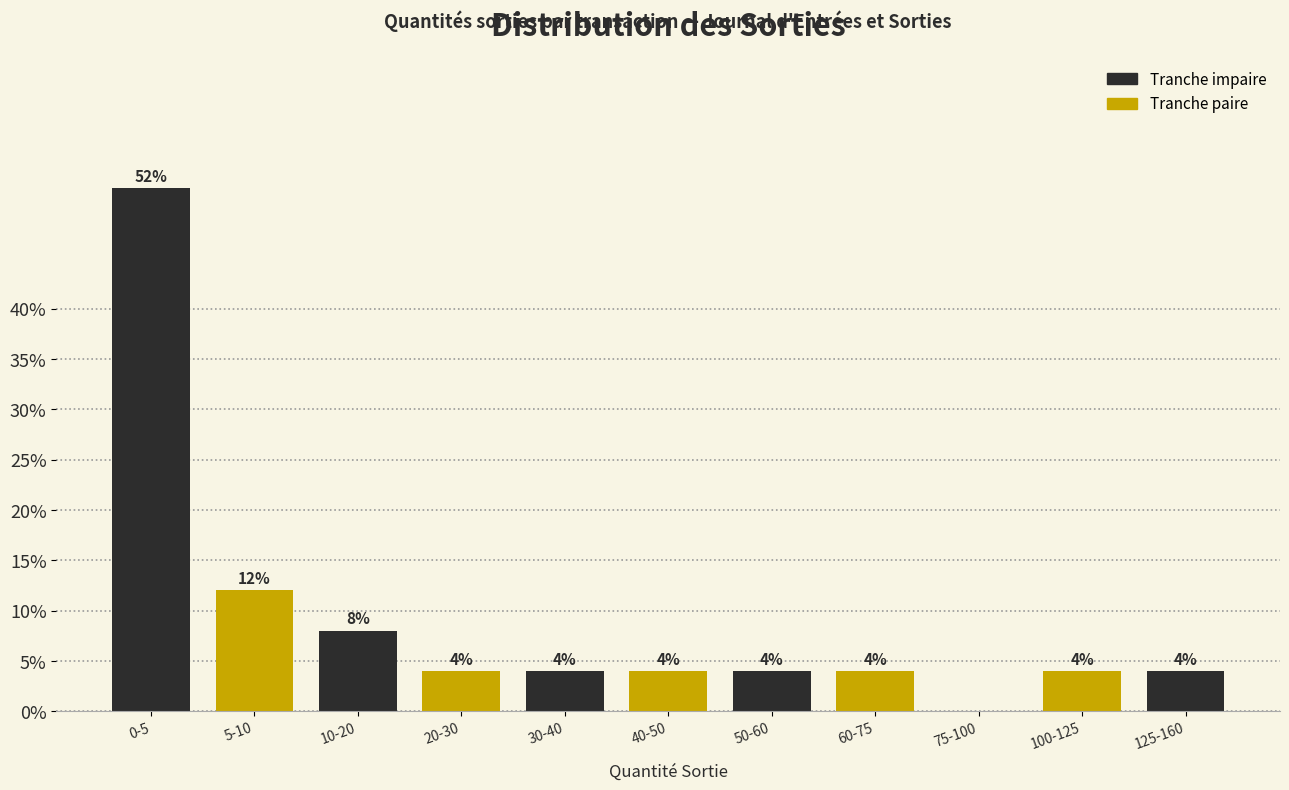

Reading right to left, what are all the values shown in this chart?

125-160=4	100-125=4	75-100=0	60-75=4	50-60=4	40-50=4	30-40=4	20-30=4	10-20=8	5-10=12	0-5=52